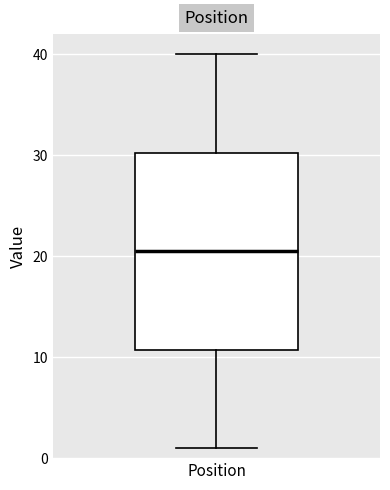

Where does the lower whisker of the box for Position end on the y-axis? The values are not printed on the chart, so give them approximately, as read against the axis.

1